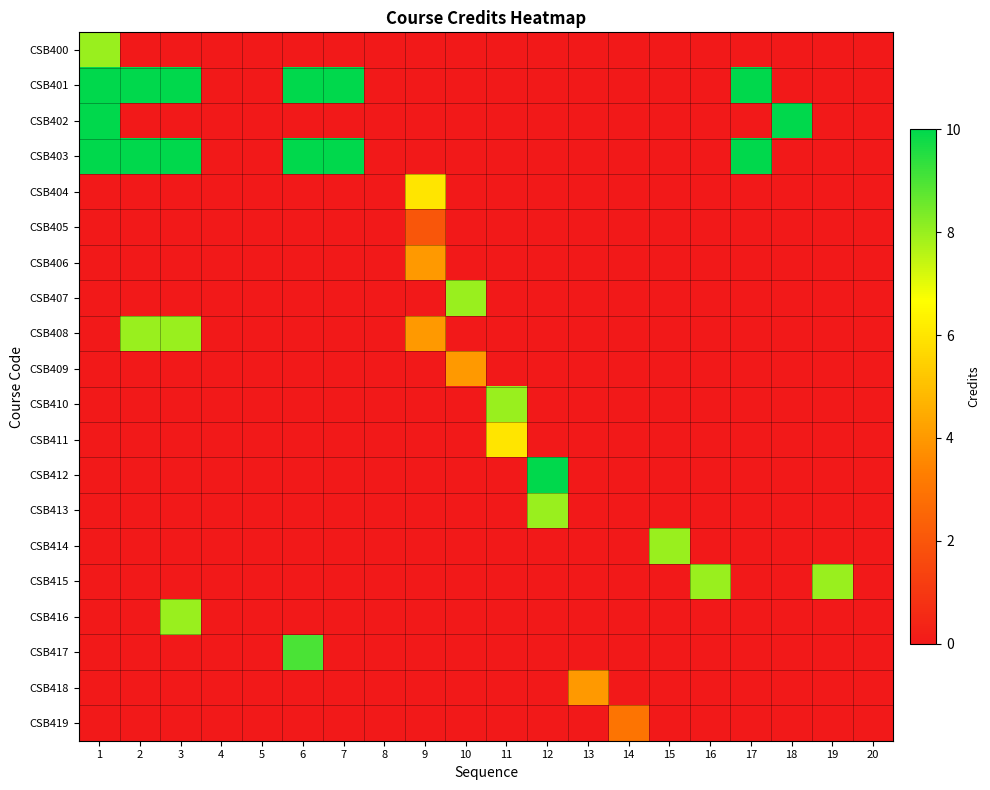

Reading left to right, extract all data points from this chart.

CSB400: 1=8	2=0	3=0	4=0	5=0	6=0	7=0	8=0	9=0	10=0	11=0	12=0	13=0	14=0	15=0	16=0	17=0	18=0	19=0	20=0
CSB401: 1=10	2=10	3=10	4=0	5=0	6=10	7=10	8=0	9=0	10=0	11=0	12=0	13=0	14=0	15=0	16=0	17=10	18=0	19=0	20=0
CSB402: 1=10	2=0	3=0	4=0	5=0	6=0	7=0	8=0	9=0	10=0	11=0	12=0	13=0	14=0	15=0	16=0	17=0	18=10	19=0	20=0
CSB403: 1=10	2=10	3=10	4=0	5=0	6=10	7=10	8=0	9=0	10=0	11=0	12=0	13=0	14=0	15=0	16=0	17=10	18=0	19=0	20=0
CSB404: 1=0	2=0	3=0	4=0	5=0	6=0	7=0	8=0	9=6	10=0	11=0	12=0	13=0	14=0	15=0	16=0	17=0	18=0	19=0	20=0
CSB405: 1=0	2=0	3=0	4=0	5=0	6=0	7=0	8=0	9=2	10=0	11=0	12=0	13=0	14=0	15=0	16=0	17=0	18=0	19=0	20=0
CSB406: 1=0	2=0	3=0	4=0	5=0	6=0	7=0	8=0	9=4	10=0	11=0	12=0	13=0	14=0	15=0	16=0	17=0	18=0	19=0	20=0
CSB407: 1=0	2=0	3=0	4=0	5=0	6=0	7=0	8=0	9=0	10=8	11=0	12=0	13=0	14=0	15=0	16=0	17=0	18=0	19=0	20=0
CSB408: 1=0	2=8	3=8	4=0	5=0	6=0	7=0	8=0	9=4	10=0	11=0	12=0	13=0	14=0	15=0	16=0	17=0	18=0	19=0	20=0
CSB409: 1=0	2=0	3=0	4=0	5=0	6=0	7=0	8=0	9=0	10=4	11=0	12=0	13=0	14=0	15=0	16=0	17=0	18=0	19=0	20=0
CSB410: 1=0	2=0	3=0	4=0	5=0	6=0	7=0	8=0	9=0	10=0	11=8	12=0	13=0	14=0	15=0	16=0	17=0	18=0	19=0	20=0
CSB411: 1=0	2=0	3=0	4=0	5=0	6=0	7=0	8=0	9=0	10=0	11=6	12=0	13=0	14=0	15=0	16=0	17=0	18=0	19=0	20=0
CSB412: 1=0	2=0	3=0	4=0	5=0	6=0	7=0	8=0	9=0	10=0	11=0	12=10	13=0	14=0	15=0	16=0	17=0	18=0	19=0	20=0
CSB413: 1=0	2=0	3=0	4=0	5=0	6=0	7=0	8=0	9=0	10=0	11=0	12=8	13=0	14=0	15=0	16=0	17=0	18=0	19=0	20=0
CSB414: 1=0	2=0	3=0	4=0	5=0	6=0	7=0	8=0	9=0	10=0	11=0	12=0	13=0	14=0	15=8	16=0	17=0	18=0	19=0	20=0
CSB415: 1=0	2=0	3=0	4=0	5=0	6=0	7=0	8=0	9=0	10=0	11=0	12=0	13=0	14=0	15=0	16=8	17=0	18=0	19=8	20=0
CSB416: 1=0	2=0	3=8	4=0	5=0	6=0	7=0	8=0	9=0	10=0	11=0	12=0	13=0	14=0	15=0	16=0	17=0	18=0	19=0	20=0
CSB417: 1=0	2=0	3=0	4=0	5=0	6=9	7=0	8=0	9=0	10=0	11=0	12=0	13=0	14=0	15=0	16=0	17=0	18=0	19=0	20=0
CSB418: 1=0	2=0	3=0	4=0	5=0	6=0	7=0	8=0	9=0	10=0	11=0	12=0	13=4	14=0	15=0	16=0	17=0	18=0	19=0	20=0
CSB419: 1=0	2=0	3=0	4=0	5=0	6=0	7=0	8=0	9=0	10=0	11=0	12=0	13=0	14=3	15=0	16=0	17=0	18=0	19=0	20=0